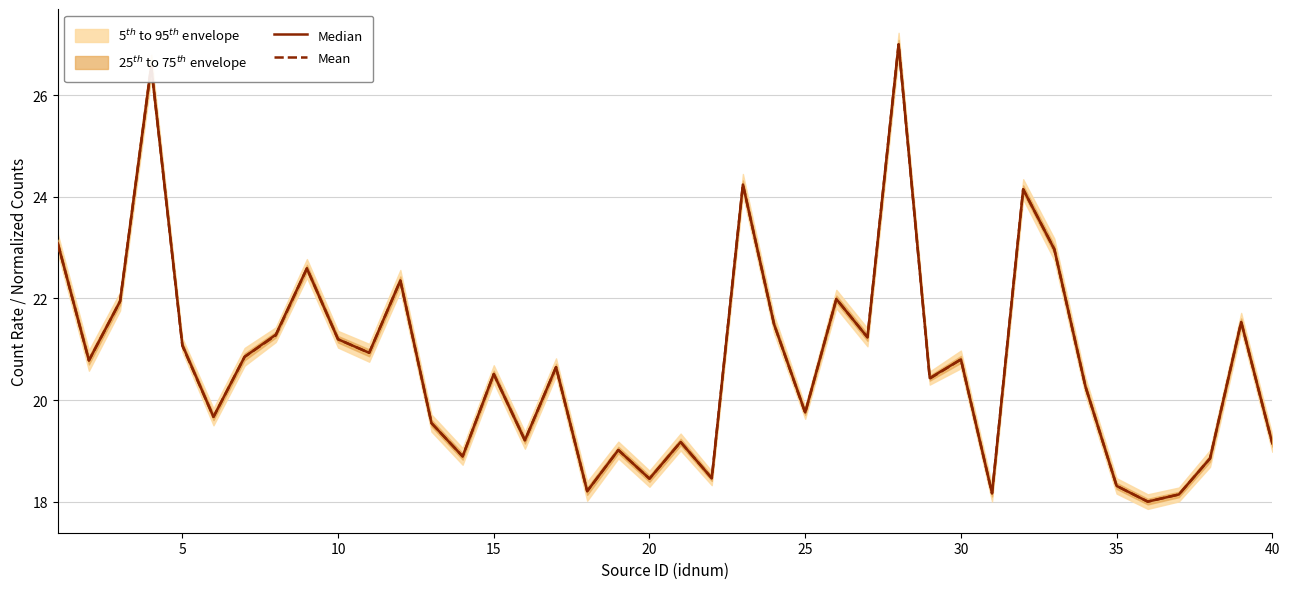

How many times do Median and Mean cross each other?

15